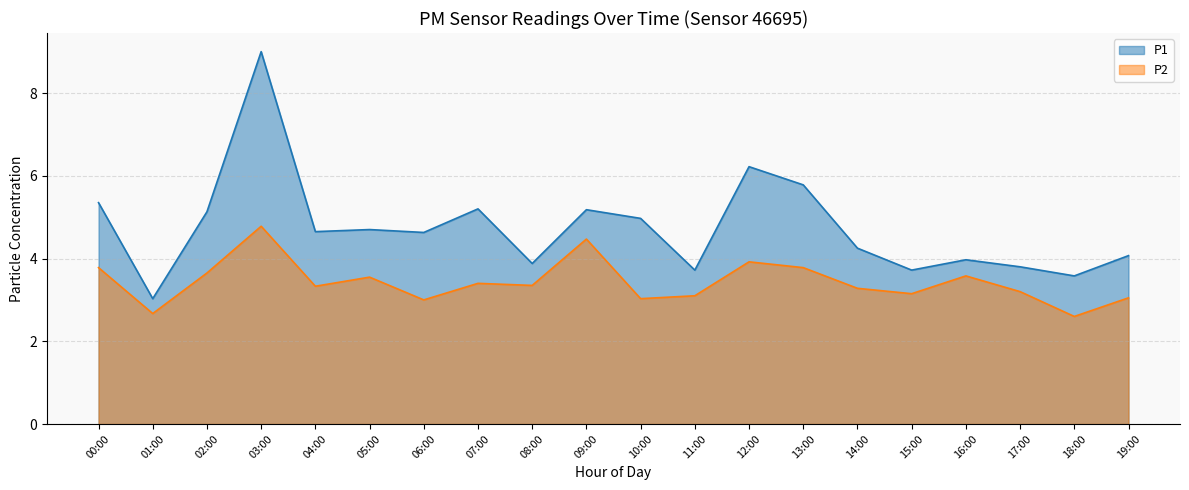

Reading right to left, extract all data points from this chart.

P1: 4.1	3.6	3.8	4.0	3.7	4.2	5.8	6.2	3.7	5.0	5.2	3.9	5.2	4.6	4.7	4.7	9.0	5.1	3.0	5.3
P2: 3.0	2.6	3.2	3.6	3.1	3.3	3.8	3.9	3.1	3.0	4.5	3.4	3.4	3.0	3.5	3.3	4.8	3.6	2.7	3.8